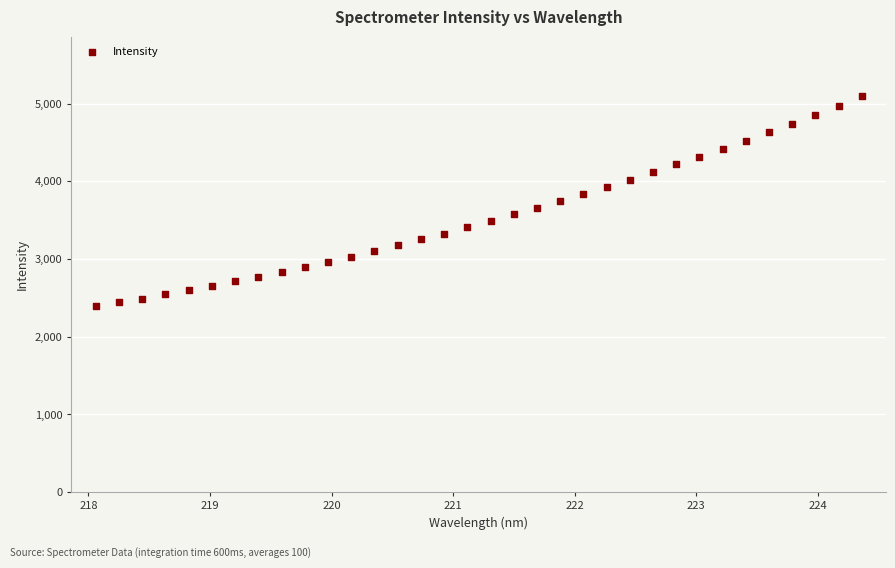

What is the range of X values (max minus min)?

6.3